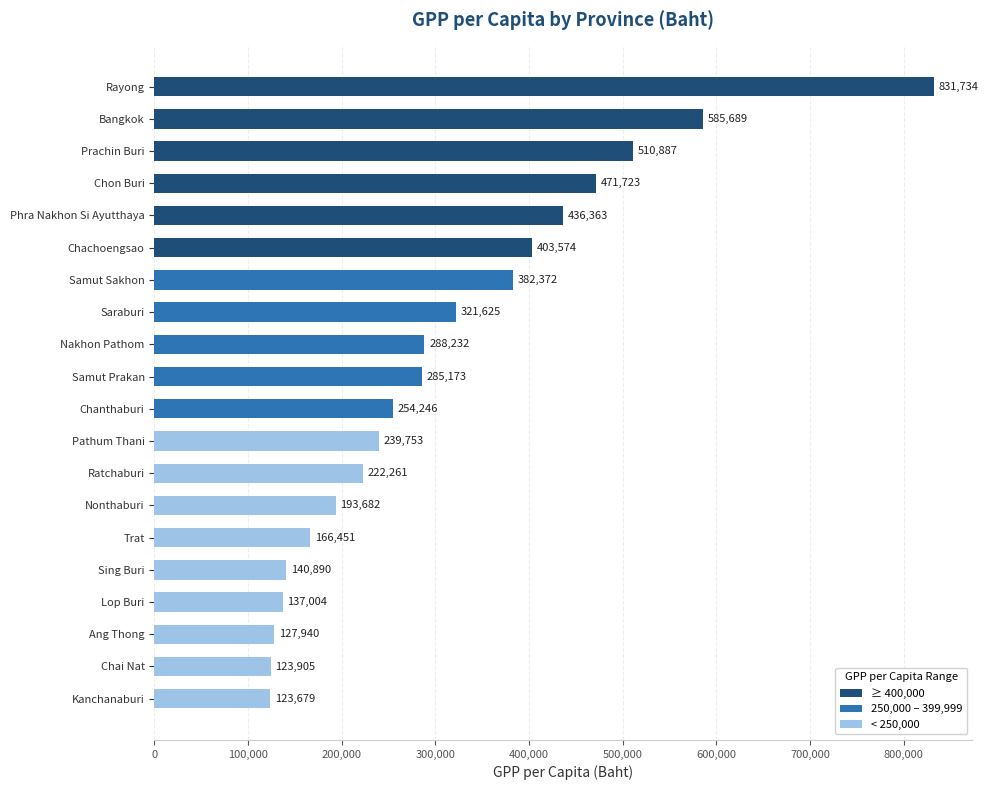

What is the sum of the values at Nonthaburi and Chachoengsao?

597256